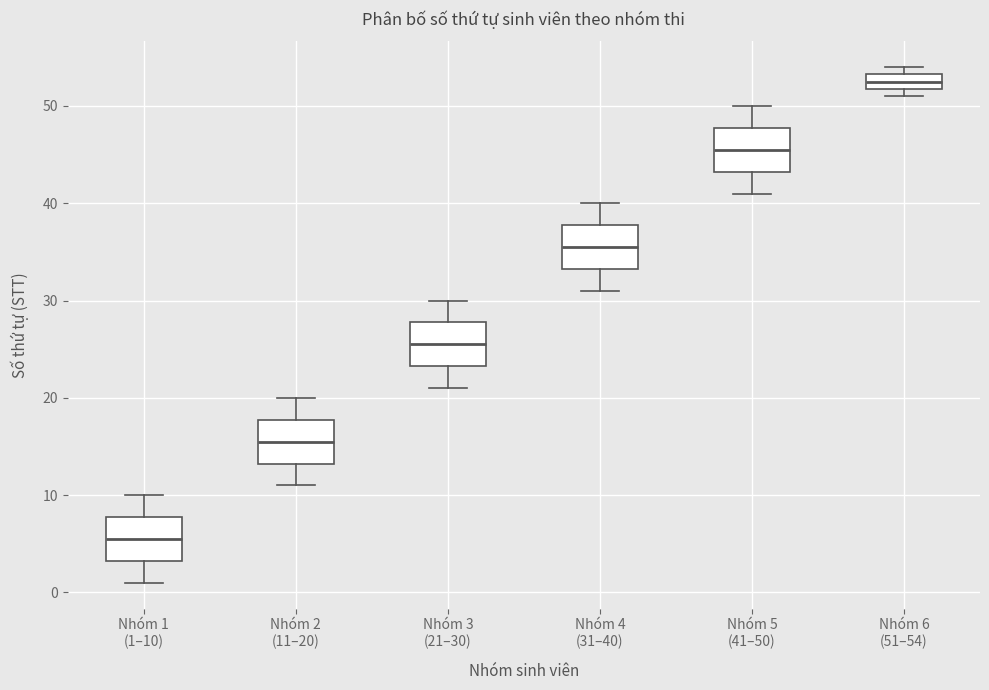

Which box's median line is the lowest?

Nhóm 1 (1–10)